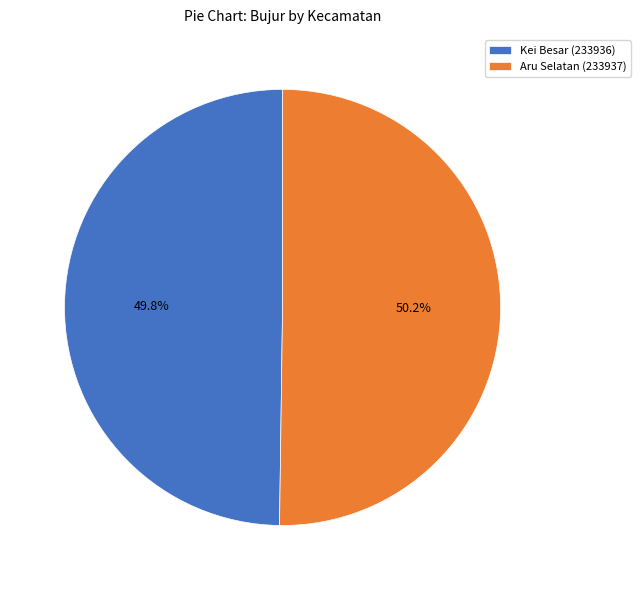

Is the sum of Kei Besar (233936) and Aru Selatan (233937) greater than half?

Yes